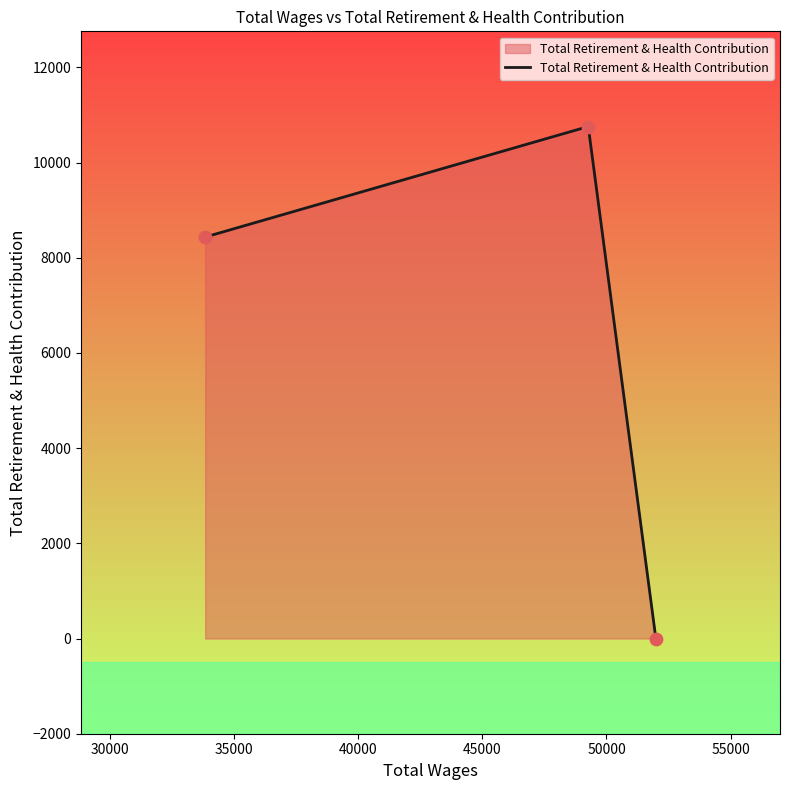

What is the greatest value displayed?

10757